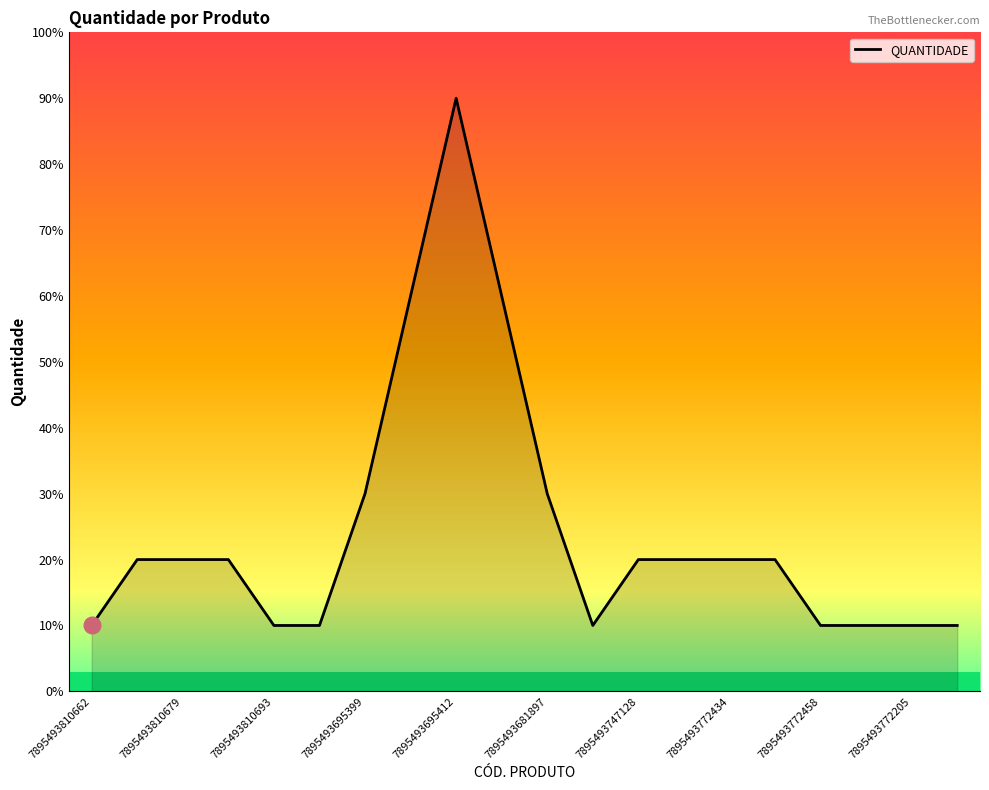

Does the chart display data point markers on the line(s)?

No